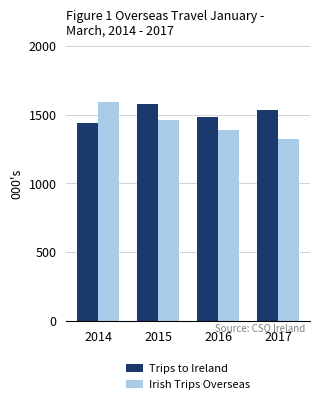

What is the difference between the maximum and minimum values in the Trips to Ireland series?

140.0